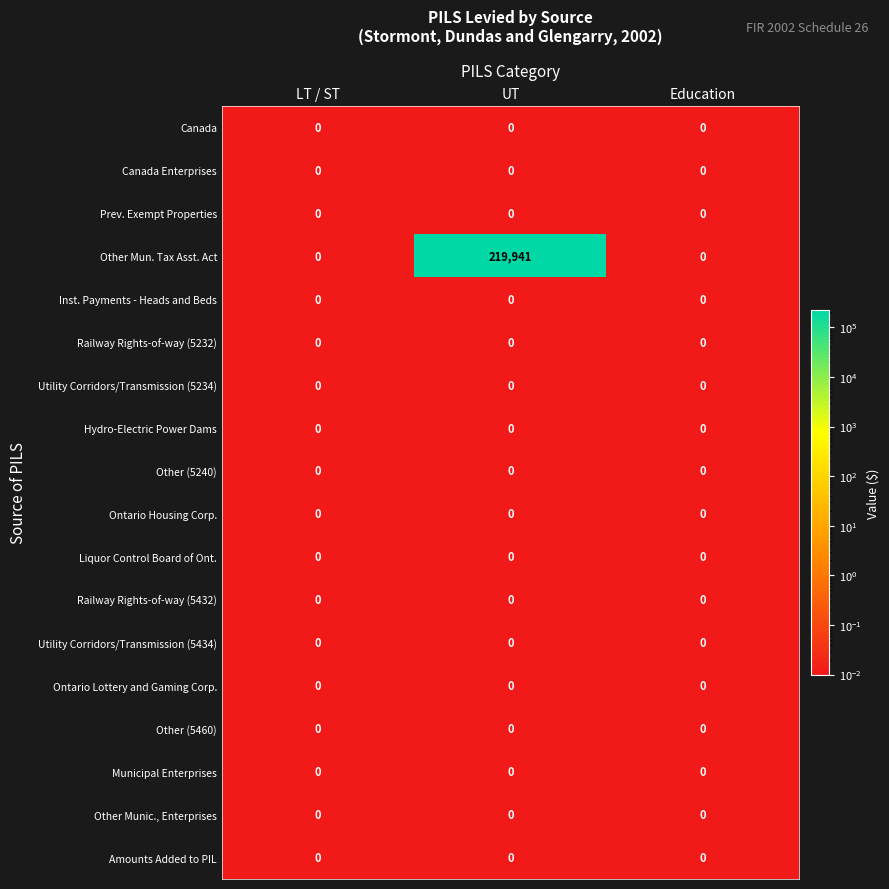

The Canada Enterprises series shows 0 at UT. True or false?

True